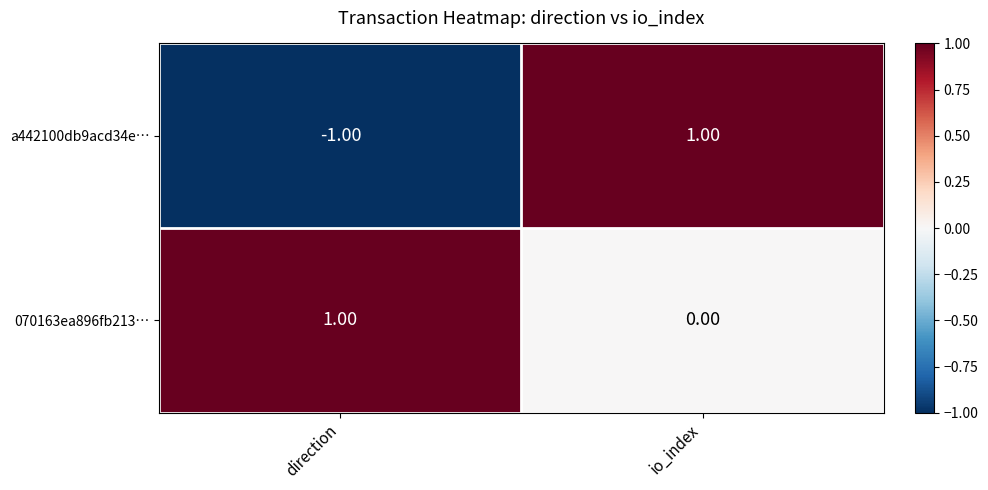

Which series has the largest range (max minus min)?

a442100db9acd34e…